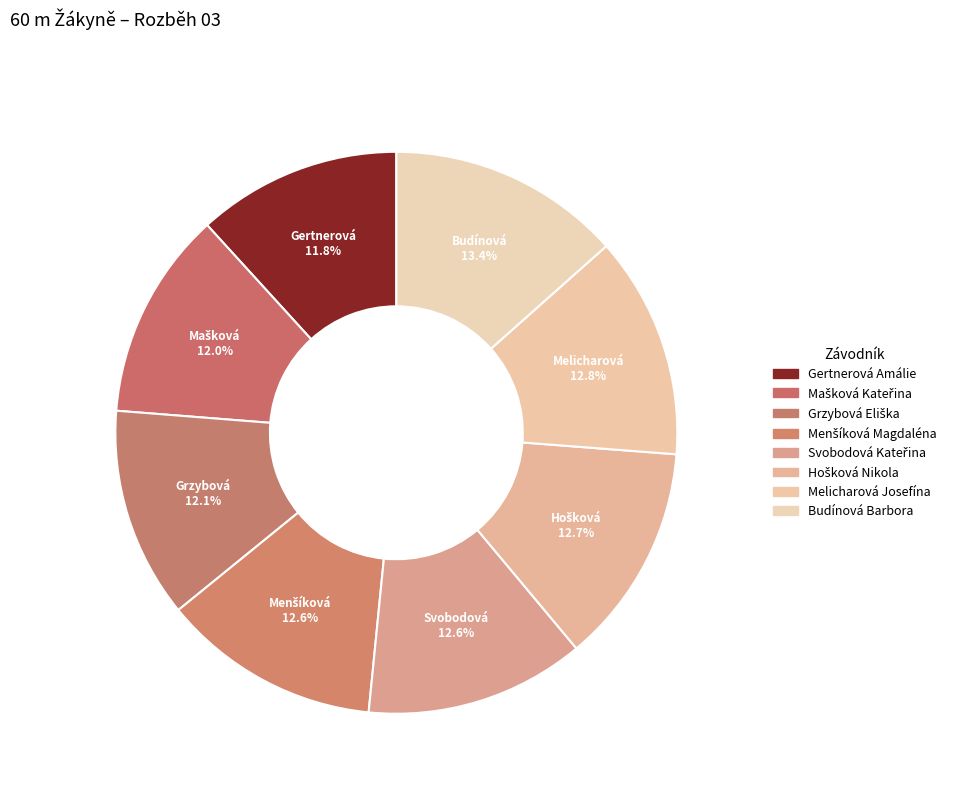

Does Svobodová Kateřina represent more than half of the total?

No